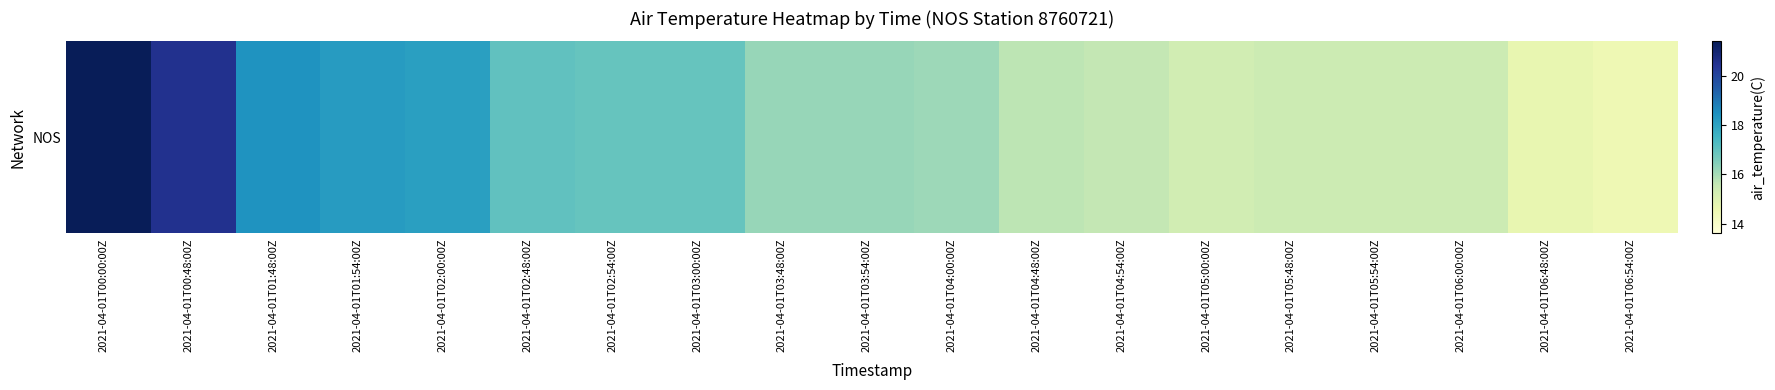

What is the average value?

16.7